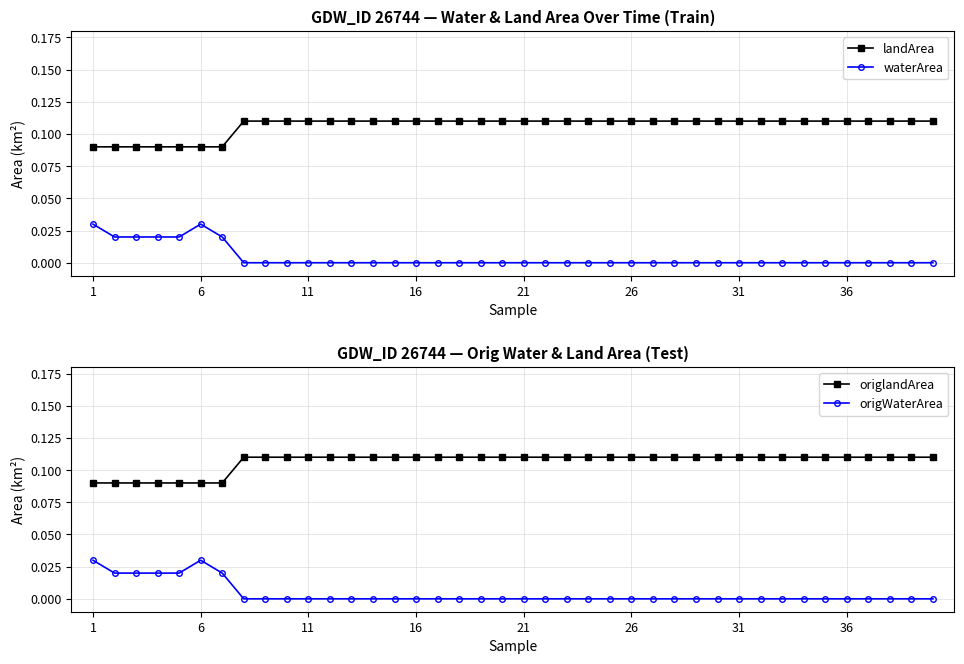

Is this an area chart (filled region under the line)?

No